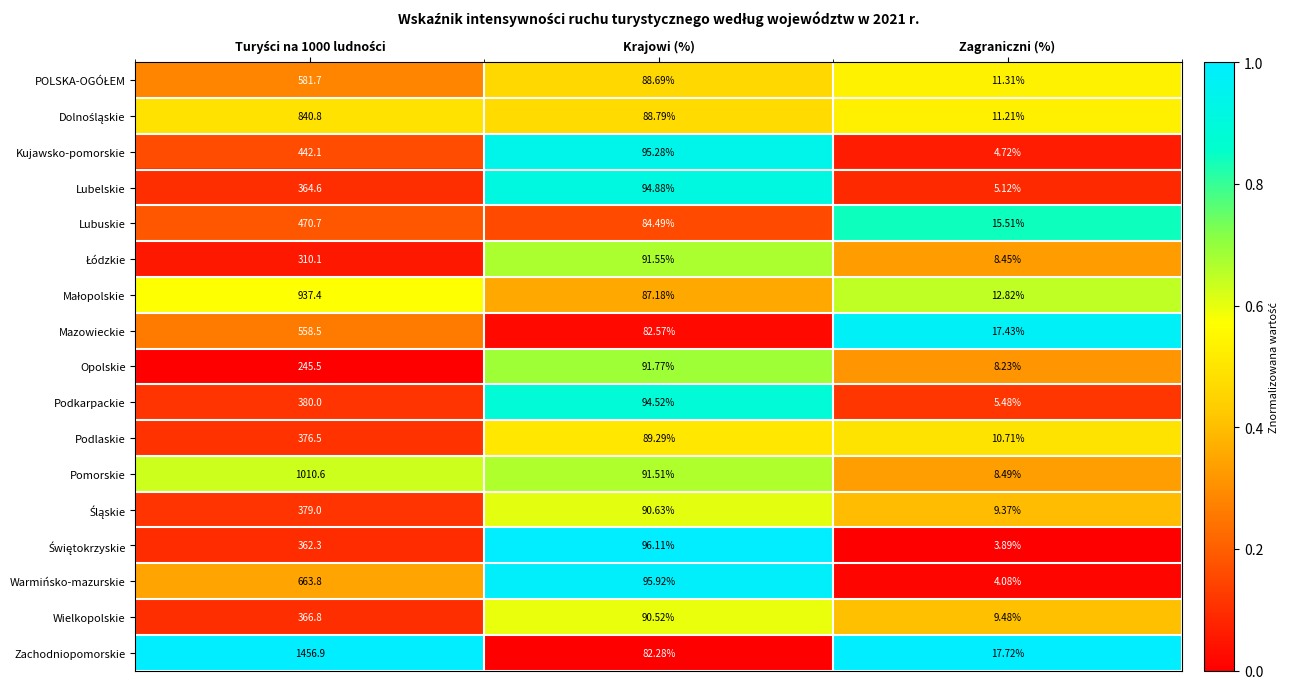

Which series has the largest total across all categories?

Zachodniopomorskie